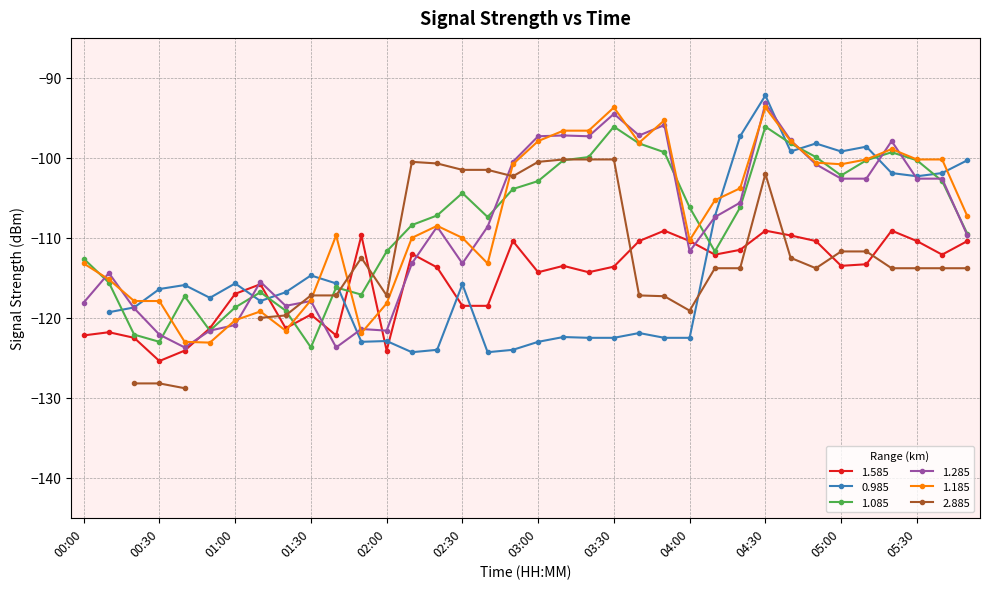

Is it true that 1.585 equals -118.5 at 02:30?

True